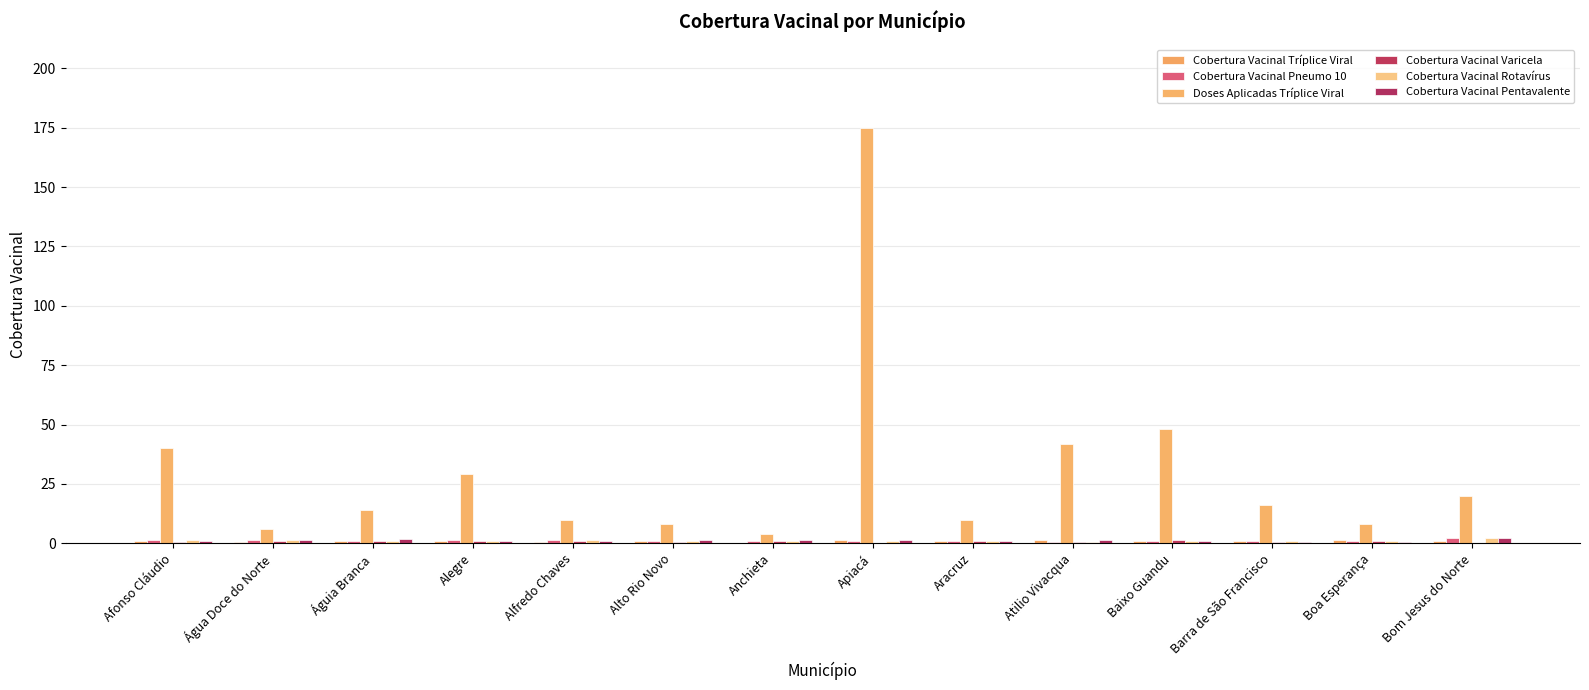

Are the bars grouped side by side (vs. stacked)?

Yes